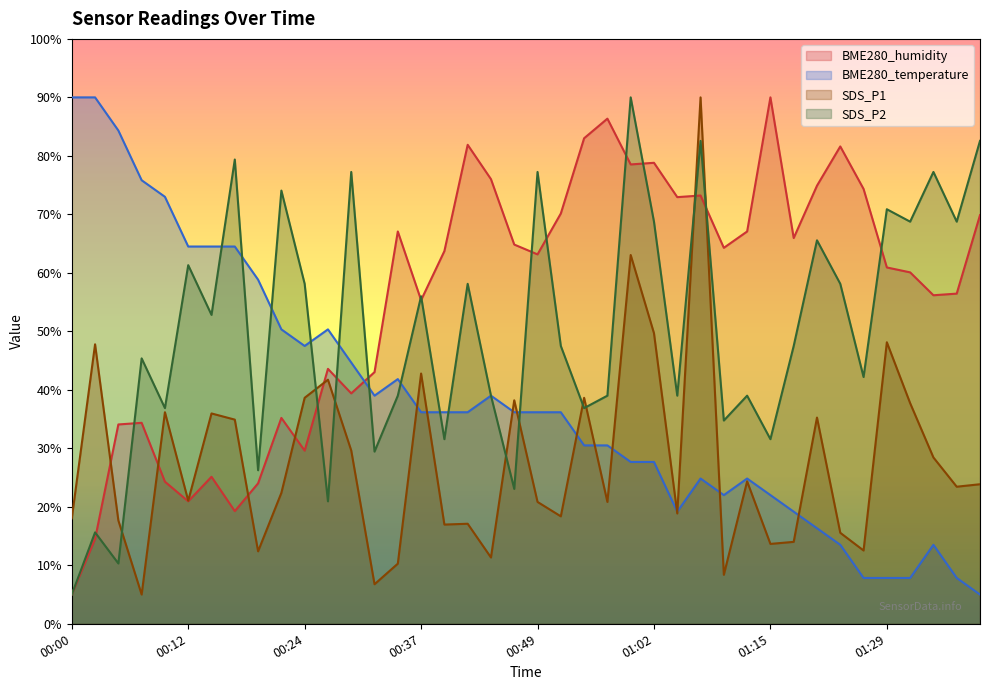

Where do BME280_humidity and BME280_temperature first cross each other?

00:29 and 00:32